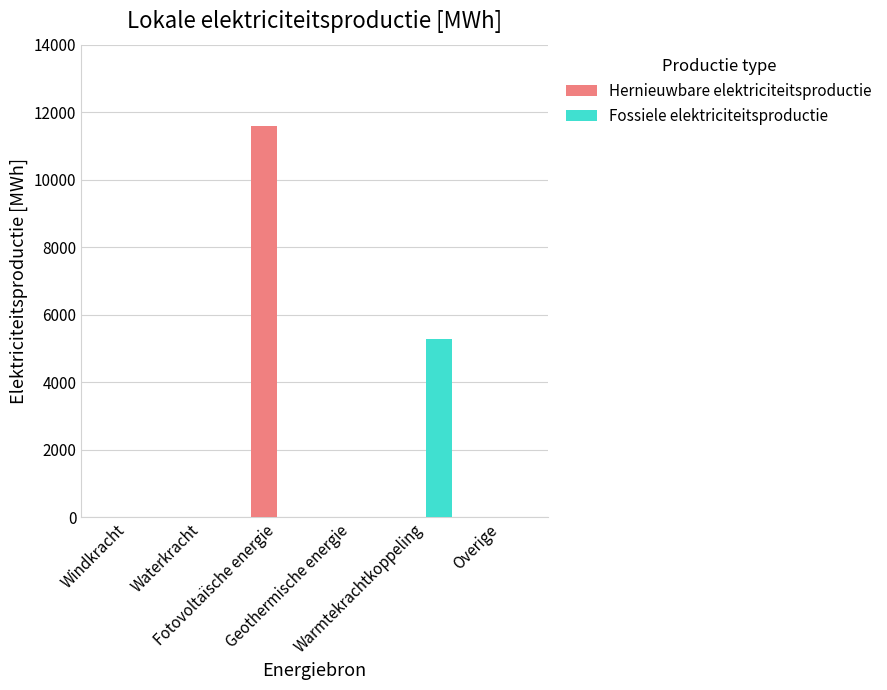

Is it true that Hernieuwbare elektriciteitsproductie equals 0.0 at Geothermische energie?

True